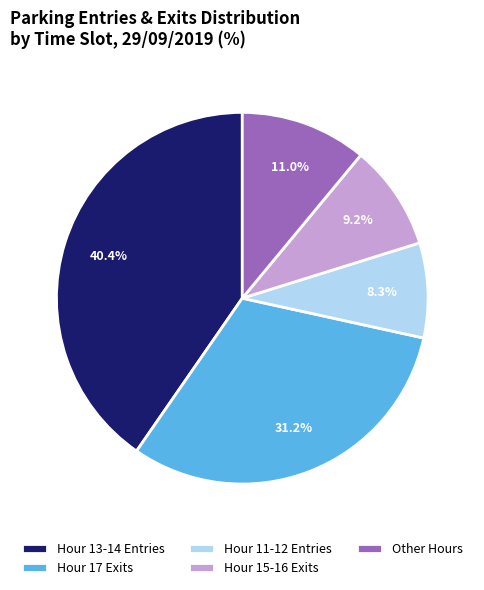

Is there a majority slice in this chart?

No